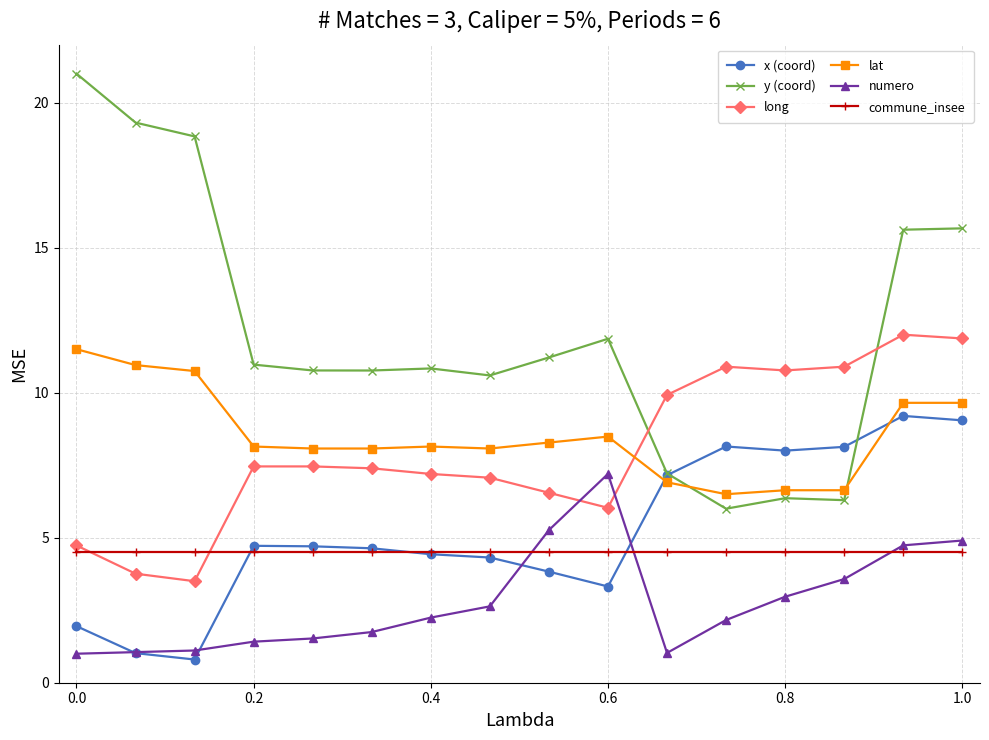

True or false: lat and x (coord) cross at least once.

True